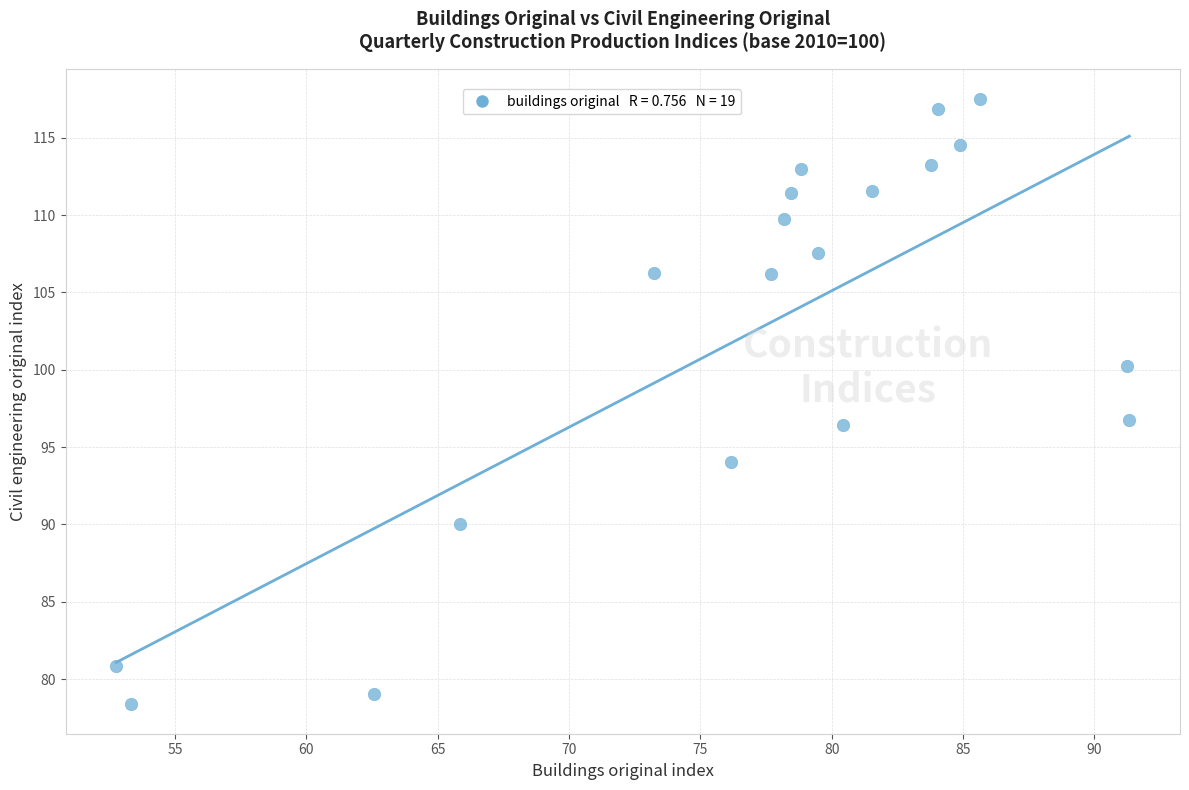

What is the range of X values (max minus min)?

38.6